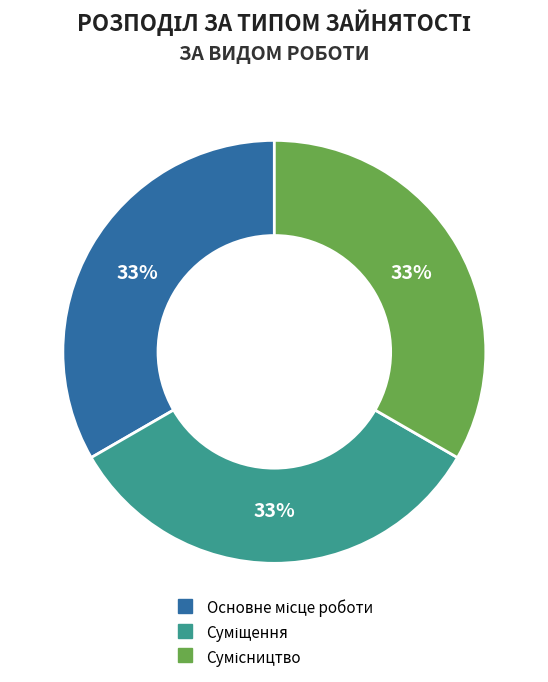

How many slices are in this pie chart?

3